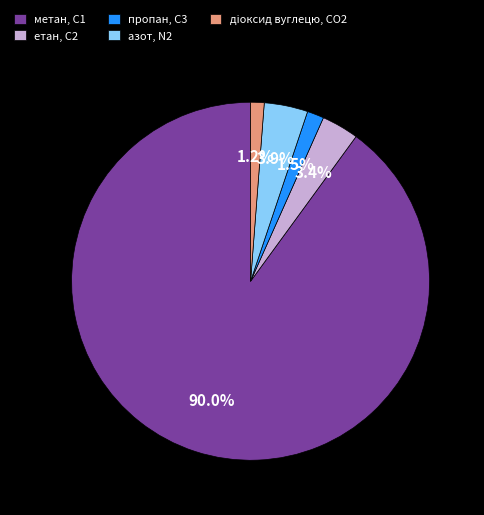

To the nearest percent, what portion does етан, С2 represent?

3%